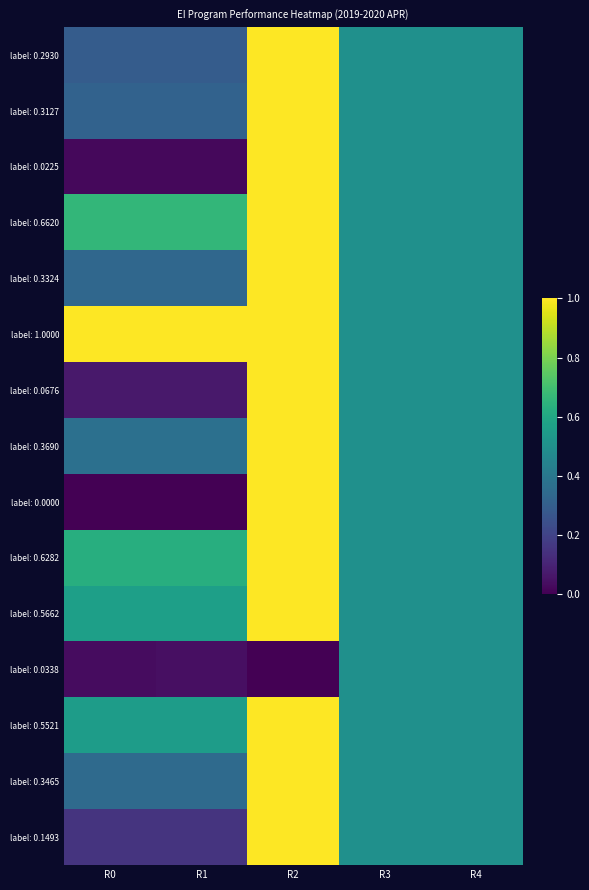

Which category has the lowest value across all series?

R0